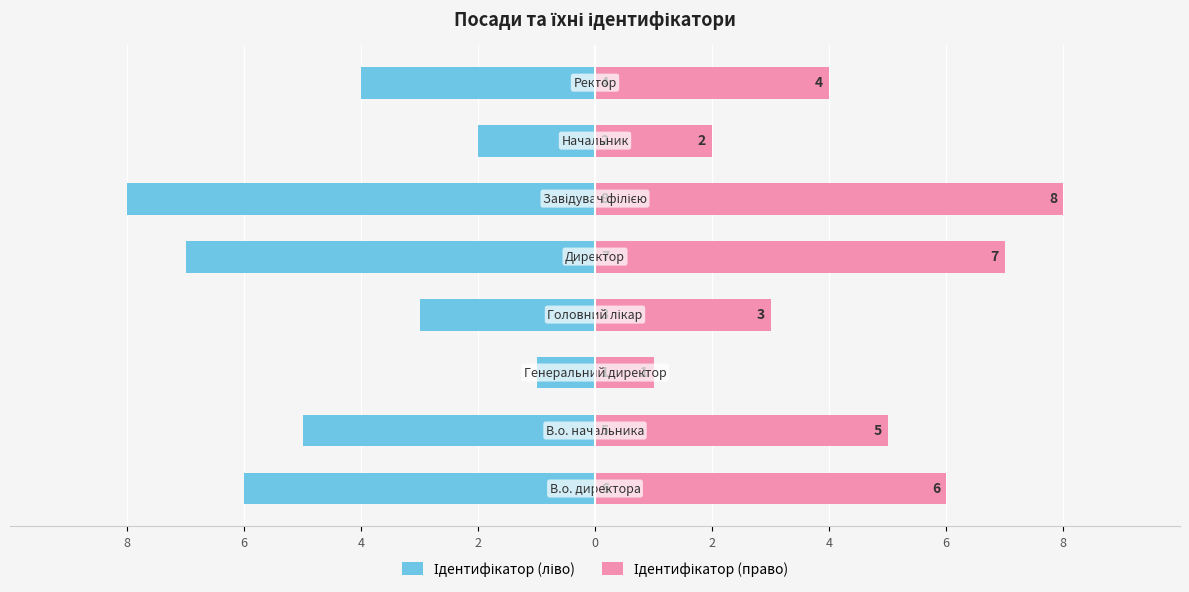

What is the difference between the highest and lowest values at 4?

2